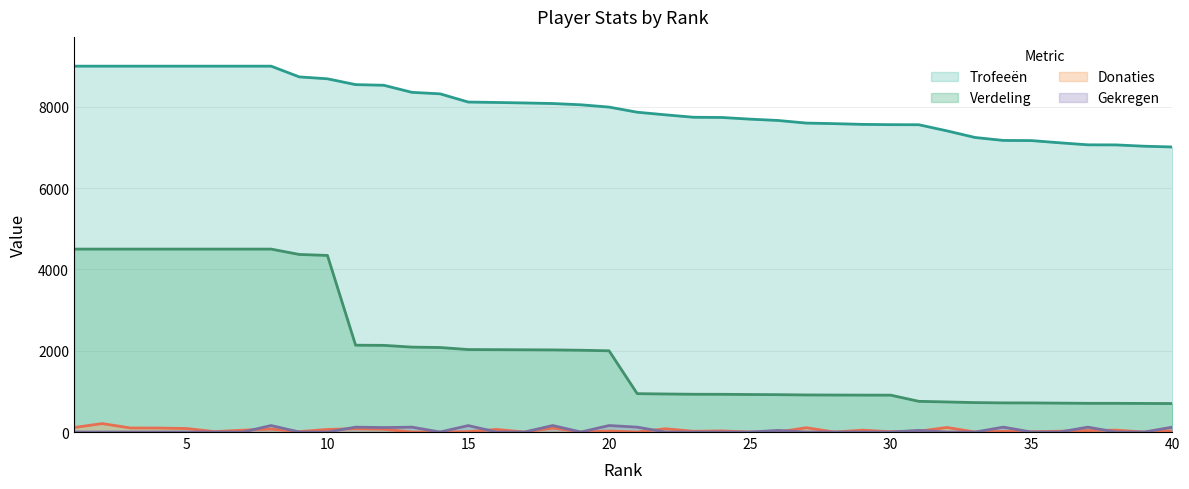

Reading right to left, transcribe all the data shown in this chart.

Trofeeën: 7012	7031	7063	7065	7115	7169	7173	7245	7408	7559	7561	7568	7586	7600	7664	7697	7738	7743	7803	7867	7993	8050	8081	8095	8107	8117	8319	8356	8530	8546	8689	8736	9000	9000	9000	9000	9000	9000	9000	9000
Verdeling: 701	703	706	706	711	716	717	724	740	755	907	908	910	912	919	923	928	929	936	944	1998	2012	2020	2023	2026	2029	2079	2089	2132	2136	4344	4368	4500	4500	4500	4500	4500	4500	4500	4500
Donaties: 31	0	46	36	20	8	20	0	112	21	8	46	0	106	0	0	28	18	80	0	24	0	100	0	64	10	0	0	69	82	64	10	74	46	10	86	98	100	208	110
Gekregen: 120	0	0	120	0	0	120	0	0	40	0	0	0	0	40	0	0	0	0	120	160	0	160	0	0	159	0	120	110	120	0	0	160	0	0	0	0	0	0	0